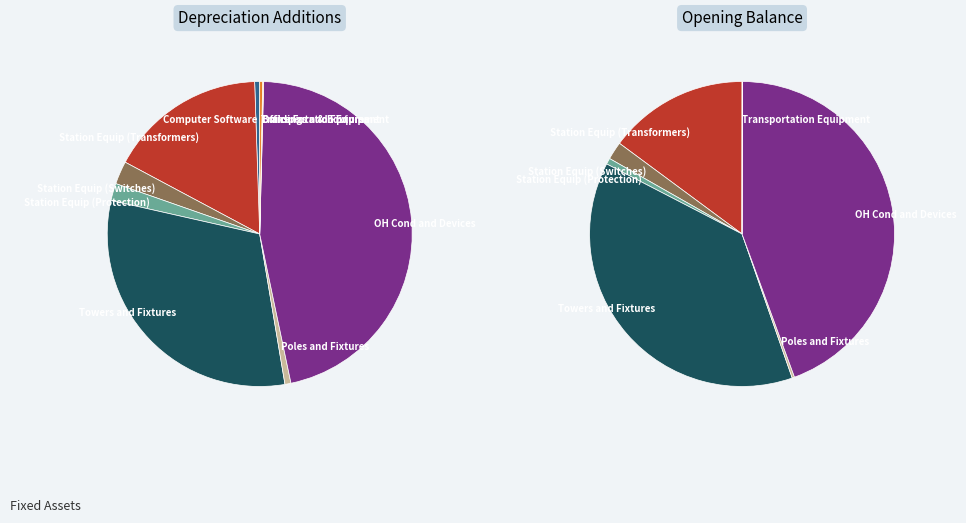

How many slices are in this pie chart?

10